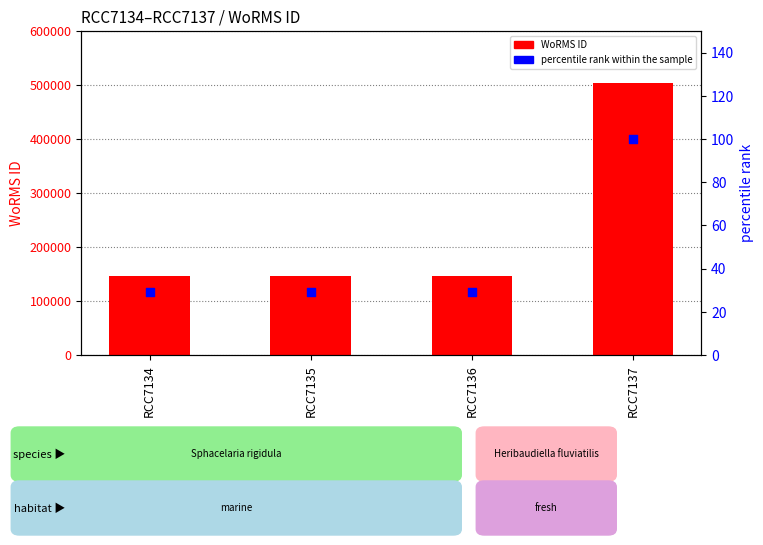

Which series contains the lowest Y value?

percentile rank within the sample